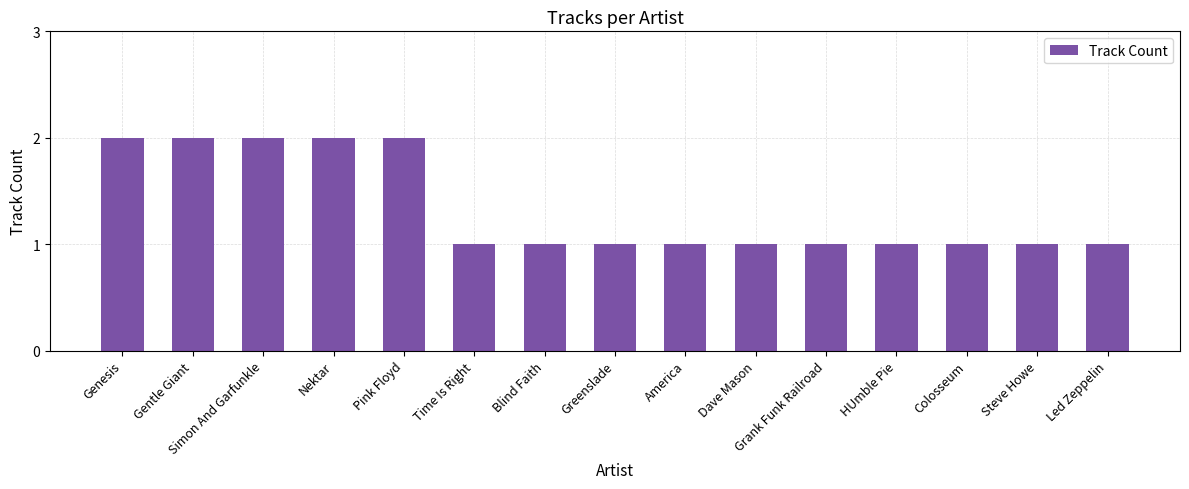

What is the average value?

1